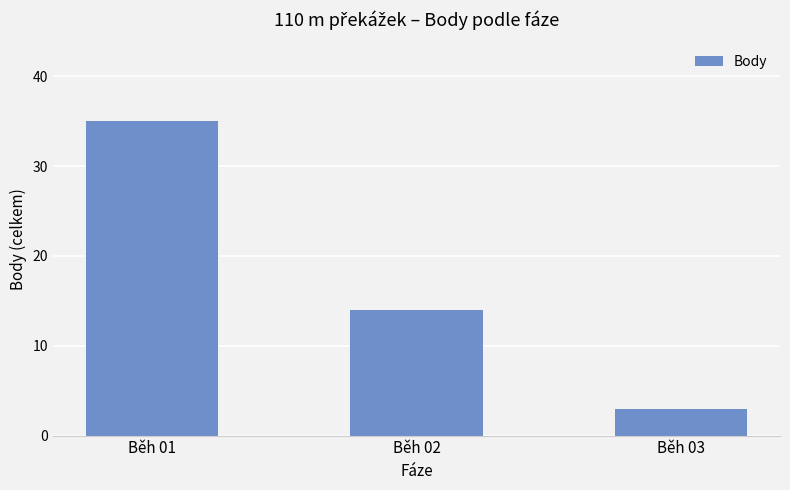

What is the minimum value shown in the chart?

3